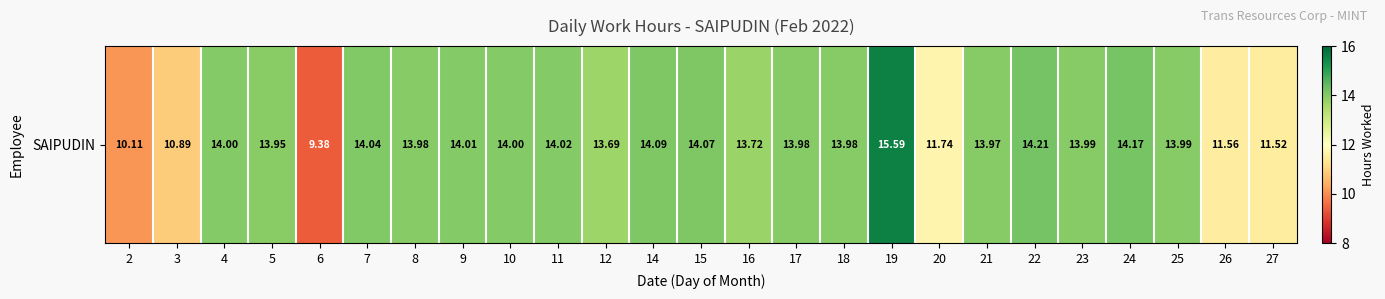

Rank the categories by value from lowest to highest.

6, 2, 3, 27, 26, 20, 12, 16, 5, 21, 8, 17, 18, 23, 25, 4, 10, 9, 11, 7, 15, 14, 24, 22, 19